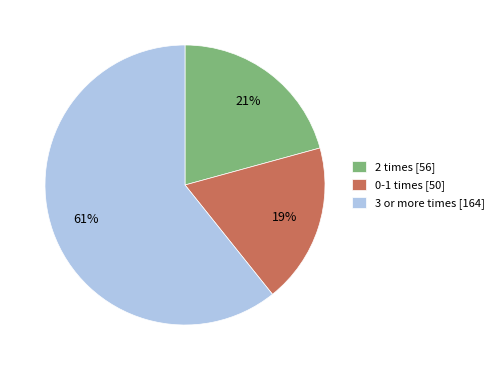

Which slice is the largest?

3 or more times [164]